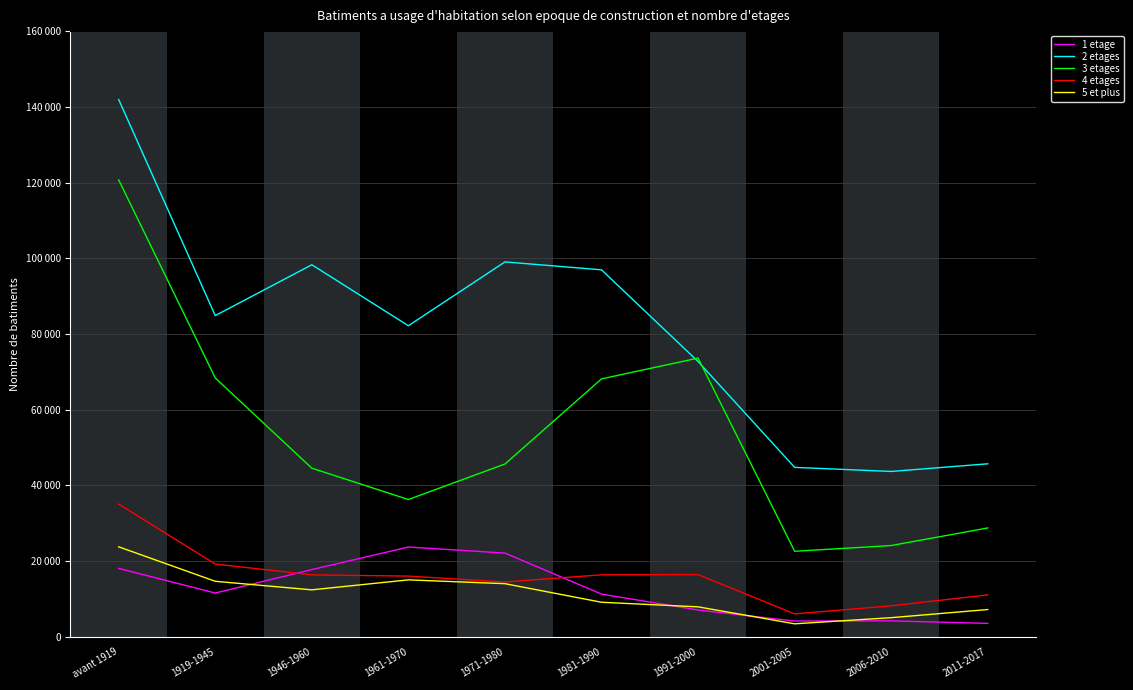

Which has a higher value, 2001-2005 or avant 1919?

avant 1919